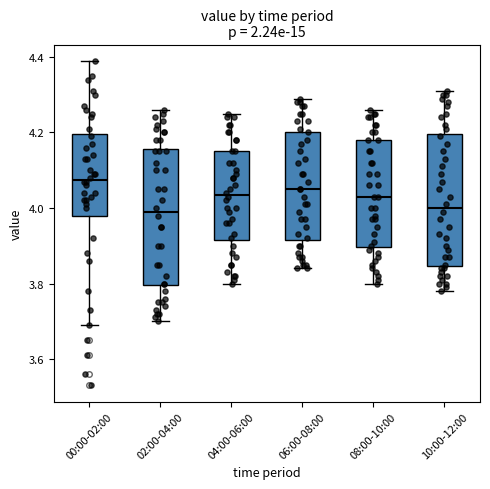

Reading left to right, read every box against the y-axis: the position of its median line, the range the box covers, and the ends of its whiskers. The values are not printed on the chart, so give them approximately, as read against the axis.

00:00-02:00: median 4.08, box 3.98 to 4.20, whiskers 3.70 to 4.40
02:00-04:00: median 4.00, box 3.80 to 4.16, whiskers 3.70 to 4.26
04:00-06:00: median 4.04, box 3.92 to 4.16, whiskers 3.80 to 4.26
06:00-08:00: median 4.06, box 3.92 to 4.20, whiskers 3.84 to 4.30
08:00-10:00: median 4.04, box 3.90 to 4.18, whiskers 3.80 to 4.26
10:00-12:00: median 4.00, box 3.84 to 4.20, whiskers 3.78 to 4.32